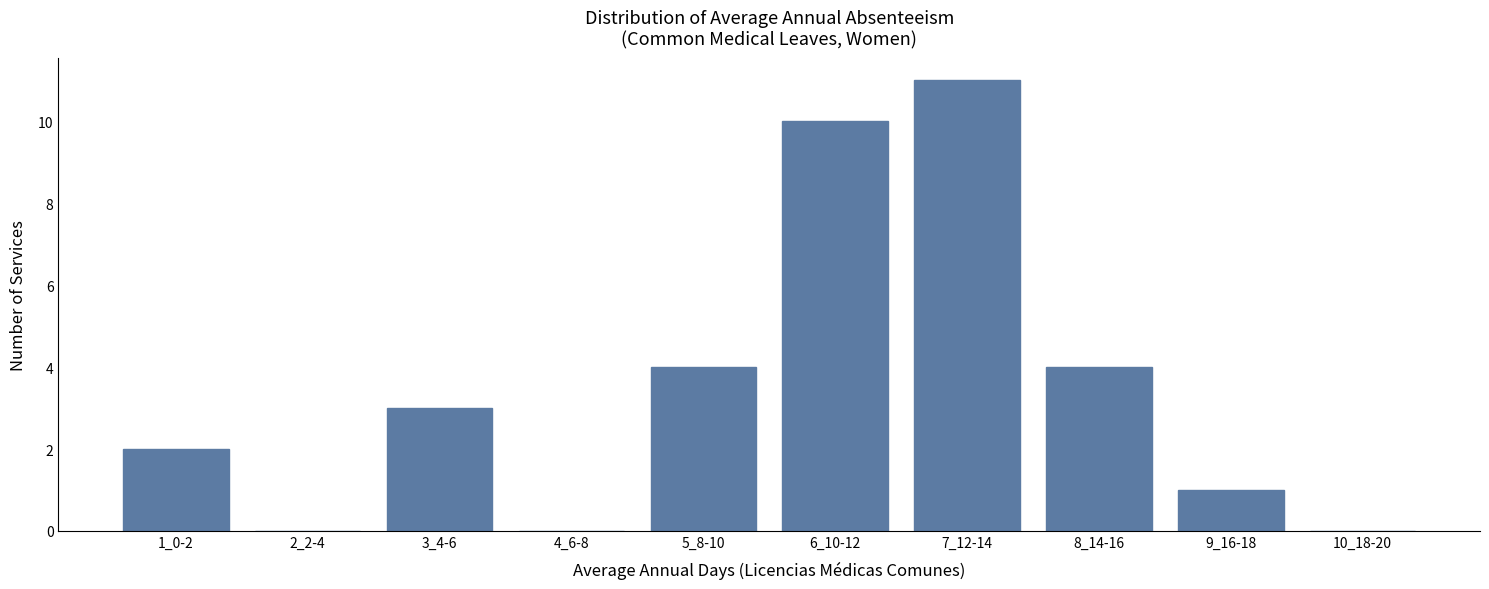

Reading left to right, extract all data points from this chart.

1_0-2=2	2_2-4=0	3_4-6=3	4_6-8=0	5_8-10=4	6_10-12=10	7_12-14=11	8_14-16=4	9_16-18=1	10_18-20=0